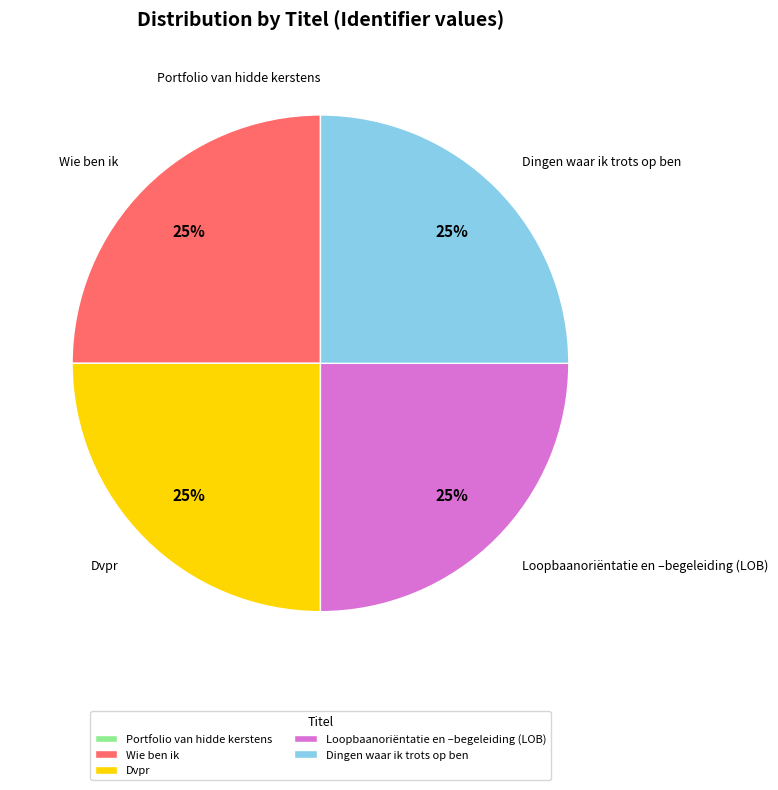

Is there any slice that represents more than half of the pie?

No